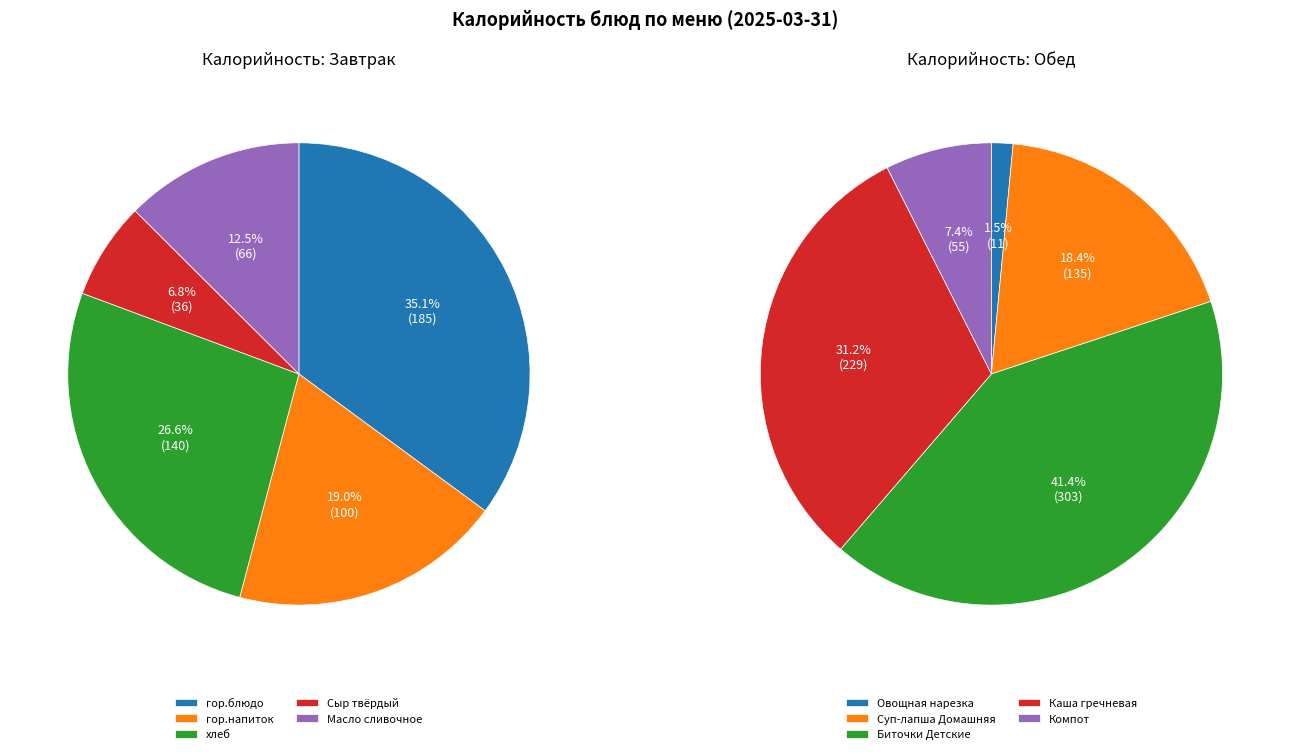

How many segments does this pie chart have?

10